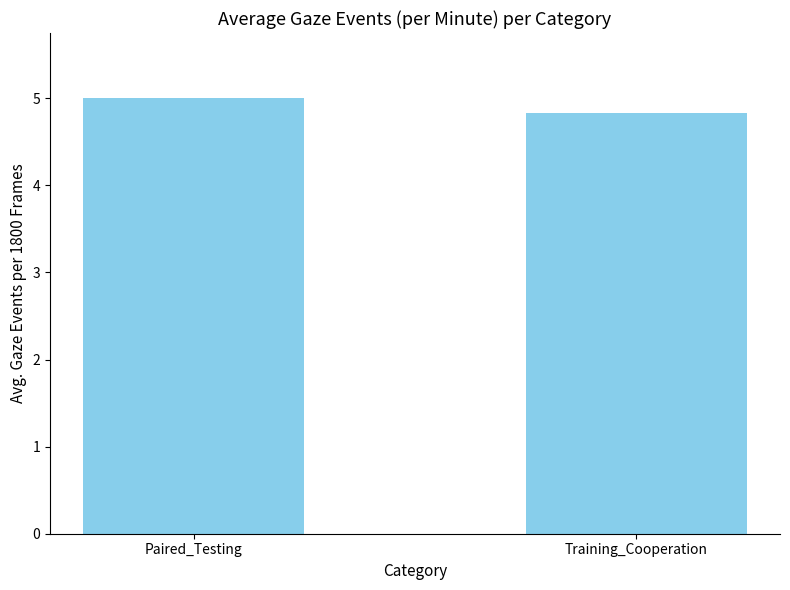

Read the value at Training_Cooperation.

4.8